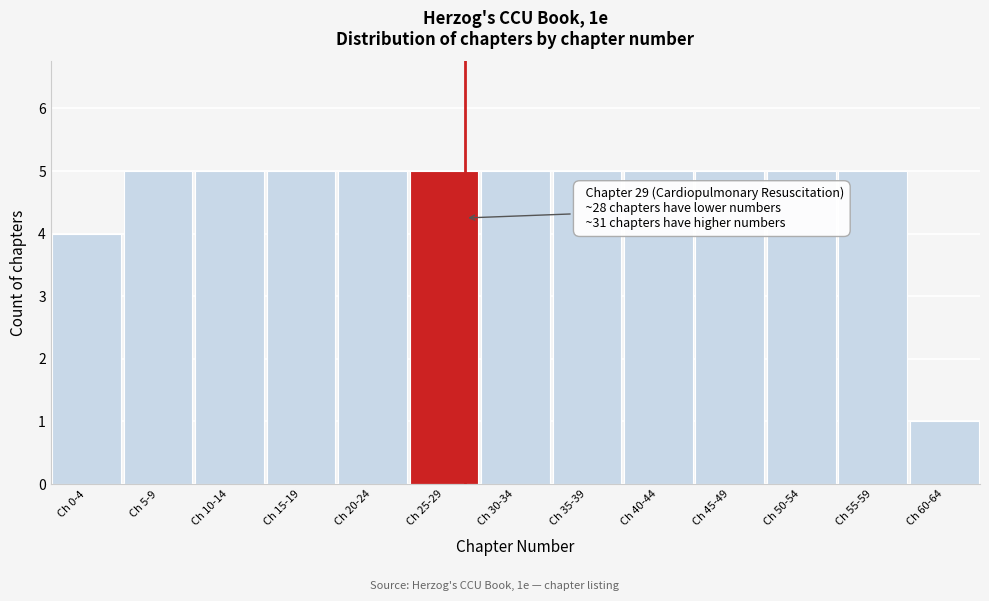

Reading left to right, transcribe all the data shown in this chart.

4	5	5	5	5	5	5	5	5	5	5	5	1